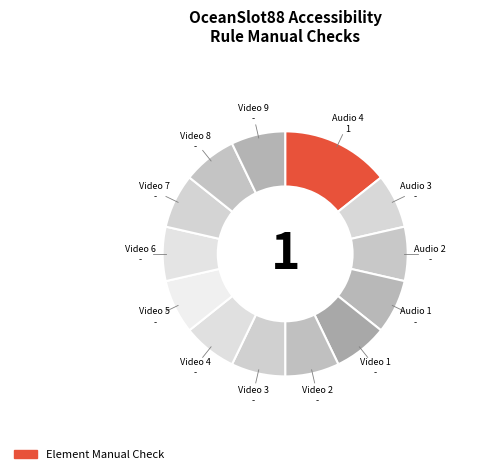

Which slice is the smallest?

Audio 3